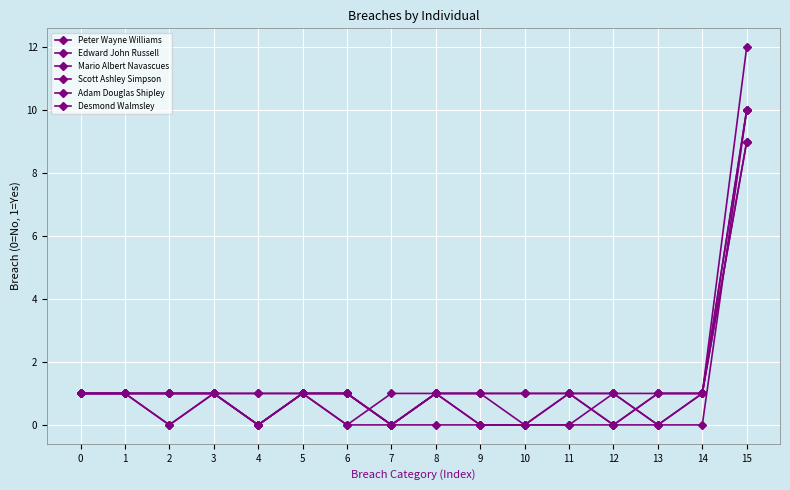

Count the Peter Wayne Williams values in the range 0 to 1.

15